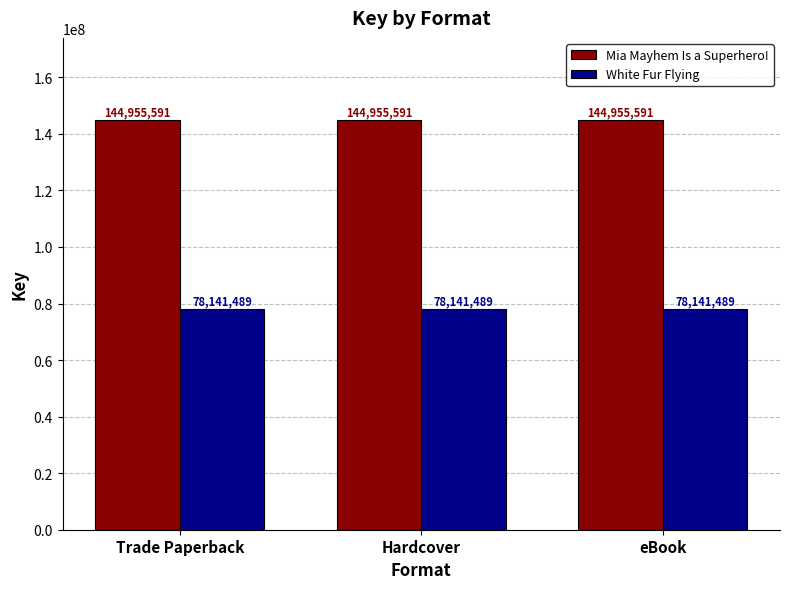

Reading right to left, list all the values displayed in this chart.

Mia Mayhem Is a Superhero!: 144955591	144955591	144955591
White Fur Flying: 78141489	78141489	78141489